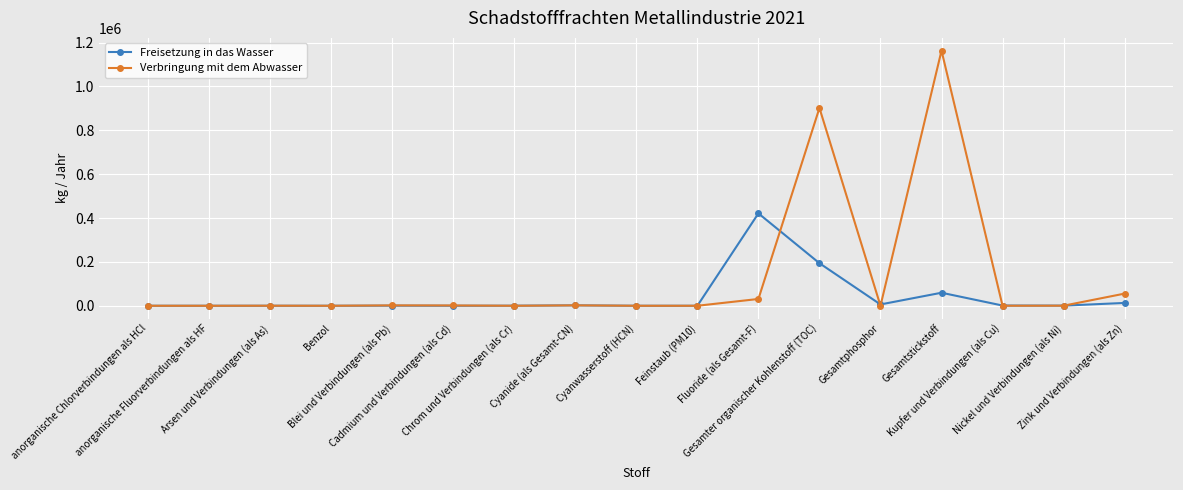

Which series has the largest range (max minus min)?

Verbringung mit dem Abwasser